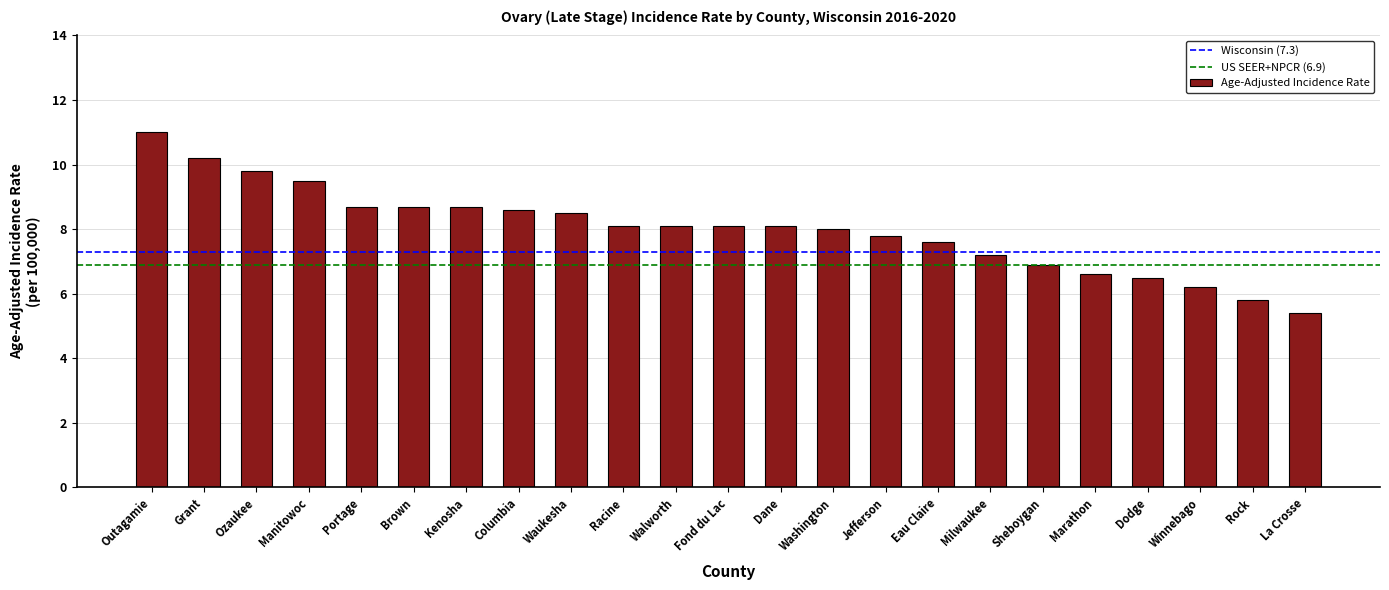

At which category does the chart reach its peak across all series?

Outagamie